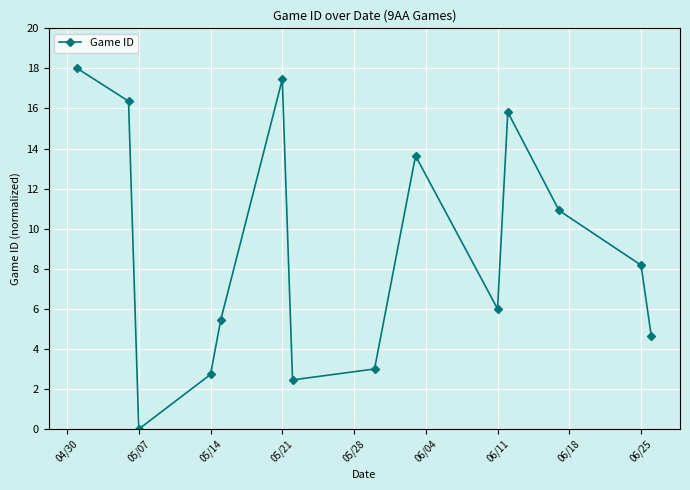

True or false: the data has more than 0 interior local peaks.

True